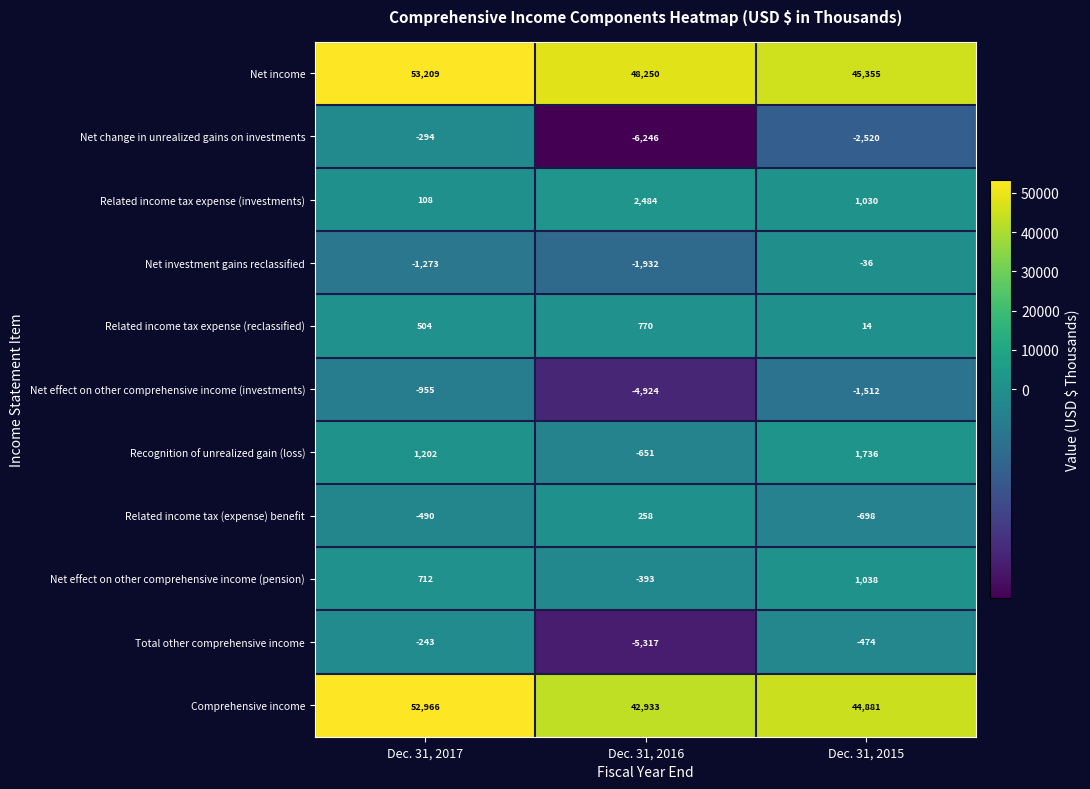

What is the average value of the Related income tax expense (investments) series?

1207